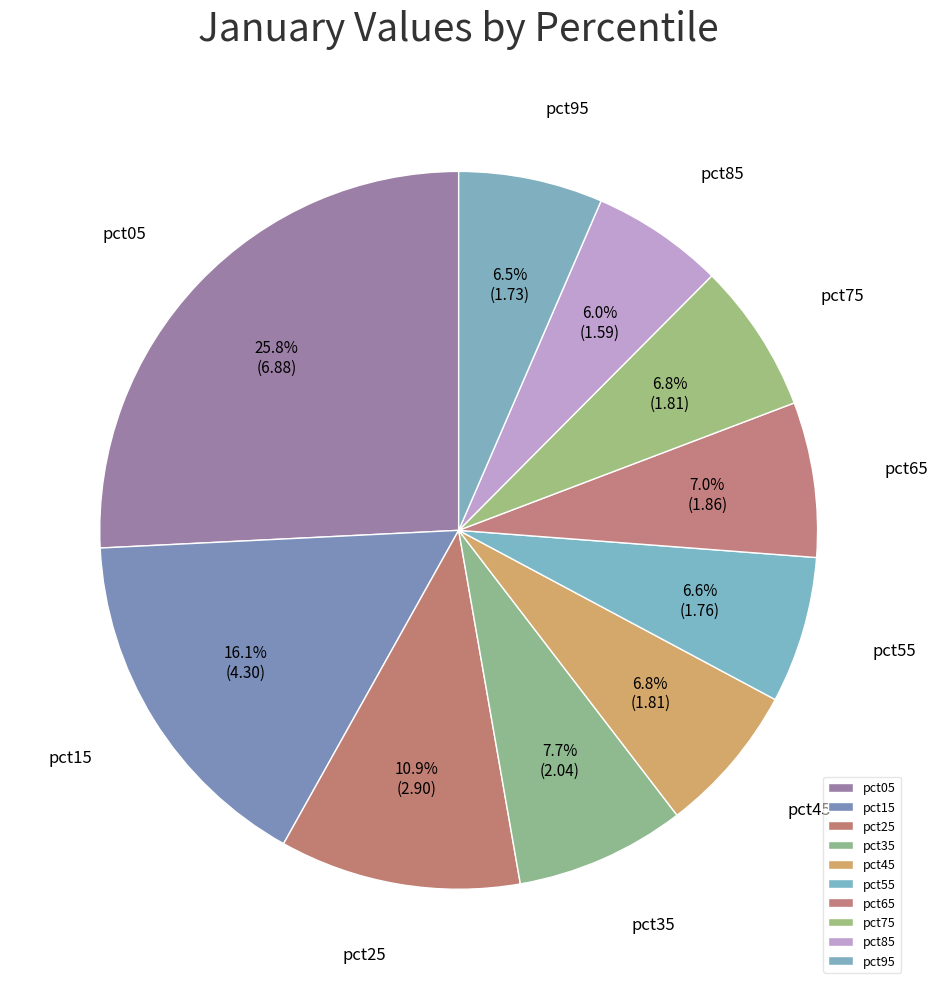

Count the number of slices in the pie.

10